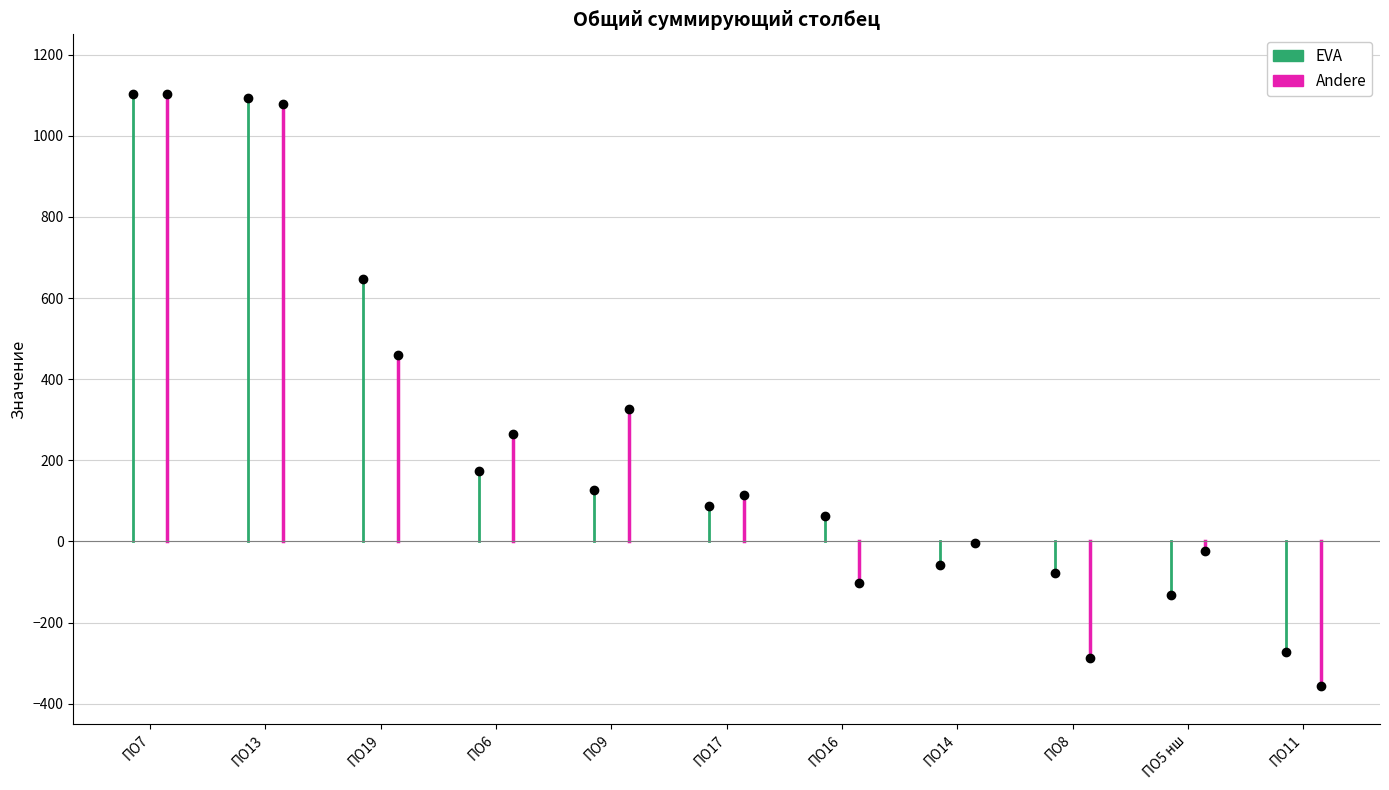

How many times do EVA and Andere cross each other?

6